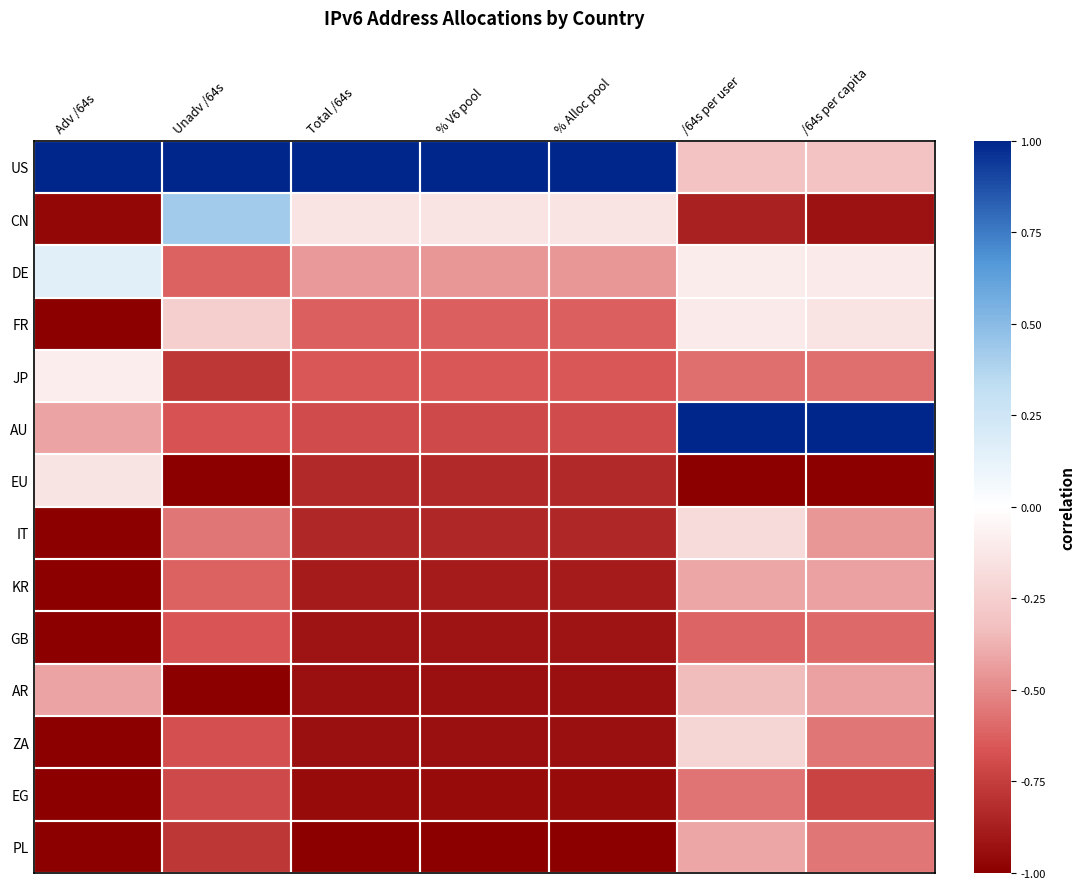

Reading right to left, extract all data points from this chart.

US: /64s per capita=-0.3	/64s per user=-0.3	% Alloc pool=1.0	% V6 pool=1.0	Total /64s=1.0	Unadv /64s=1.0	Adv /64s=1.0
CN: /64s per capita=-0.9	/64s per user=-0.9	% Alloc pool=-0.1	% V6 pool=-0.1	Total /64s=-0.1	Unadv /64s=0.4	Adv /64s=-1.0
DE: /64s per capita=-0.1	/64s per user=-0.1	% Alloc pool=-0.5	% V6 pool=-0.5	Total /64s=-0.5	Unadv /64s=-0.6	Adv /64s=0.2
FR: /64s per capita=-0.1	/64s per user=-0.1	% Alloc pool=-0.6	% V6 pool=-0.6	Total /64s=-0.6	Unadv /64s=-0.3	Adv /64s=-1.0
JP: /64s per capita=-0.6	/64s per user=-0.6	% Alloc pool=-0.7	% V6 pool=-0.7	Total /64s=-0.7	Unadv /64s=-0.8	Adv /64s=-0.1
AU: /64s per capita=1.0	/64s per user=1.0	% Alloc pool=-0.7	% V6 pool=-0.7	Total /64s=-0.7	Unadv /64s=-0.7	Adv /64s=-0.4
EU: /64s per capita=-1.0	/64s per user=-1.0	% Alloc pool=-0.8	% V6 pool=-0.8	Total /64s=-0.8	Unadv /64s=-1.0	Adv /64s=-0.1
IT: /64s per capita=-0.5	/64s per user=-0.2	% Alloc pool=-0.8	% V6 pool=-0.8	Total /64s=-0.8	Unadv /64s=-0.6	Adv /64s=-1.0
KR: /64s per capita=-0.4	/64s per user=-0.4	% Alloc pool=-0.9	% V6 pool=-0.9	Total /64s=-0.9	Unadv /64s=-0.6	Adv /64s=-1.0
GB: /64s per capita=-0.6	/64s per user=-0.6	% Alloc pool=-0.9	% V6 pool=-0.9	Total /64s=-0.9	Unadv /64s=-0.7	Adv /64s=-1.0
AR: /64s per capita=-0.4	/64s per user=-0.3	% Alloc pool=-0.9	% V6 pool=-0.9	Total /64s=-0.9	Unadv /64s=-1.0	Adv /64s=-0.4
ZA: /64s per capita=-0.6	/64s per user=-0.2	% Alloc pool=-0.9	% V6 pool=-0.9	Total /64s=-0.9	Unadv /64s=-0.7	Adv /64s=-1.0
EG: /64s per capita=-0.7	/64s per user=-0.6	% Alloc pool=-0.9	% V6 pool=-0.9	Total /64s=-0.9	Unadv /64s=-0.7	Adv /64s=-1.0
PL: /64s per capita=-0.6	/64s per user=-0.4	% Alloc pool=-1.0	% V6 pool=-1.0	Total /64s=-1.0	Unadv /64s=-0.8	Adv /64s=-1.0